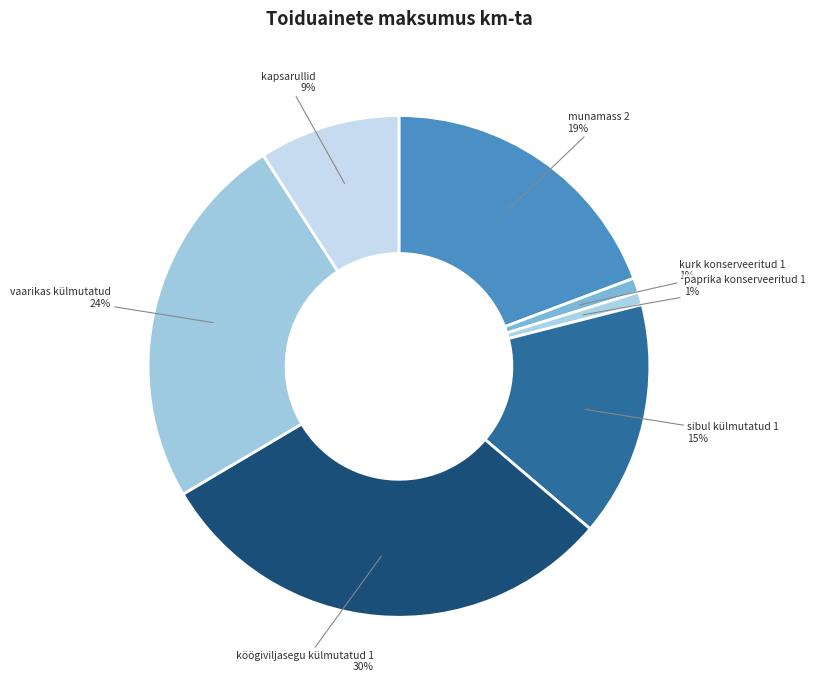

Combined, do munamass 2 and paprika konserveeritud 1 account for over 50%?

No